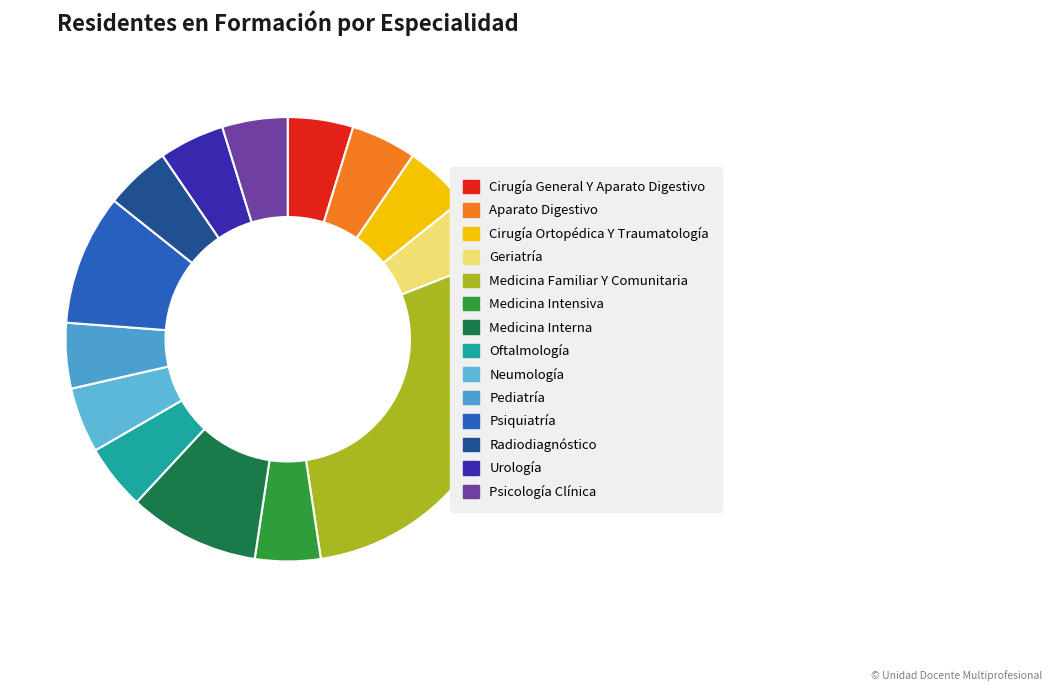

True or false: Neumología accounts for 13% of the total.

False